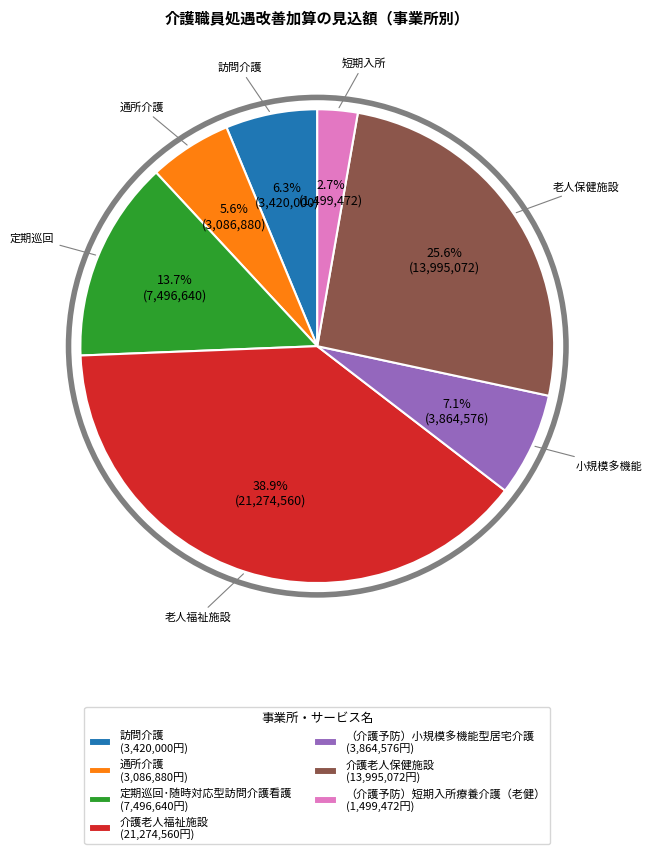

Rank the categories by value from highest to lowest.

介護老人福祉施設, 介護老人保健施設, 定期巡回･随時対応型訪問介護看護, （介護予防）小規模多機能型居宅介護, 訪問介護, 通所介護, （介護予防）短期入所療養介護（老健）